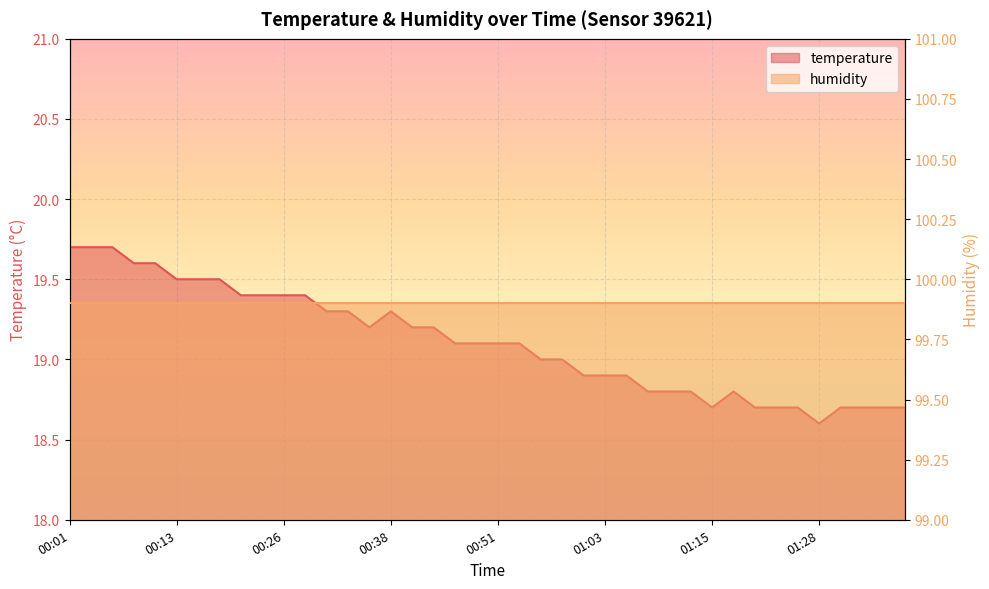

How many points are lower than both their immediate neighbors (excluding endpoints)?

3